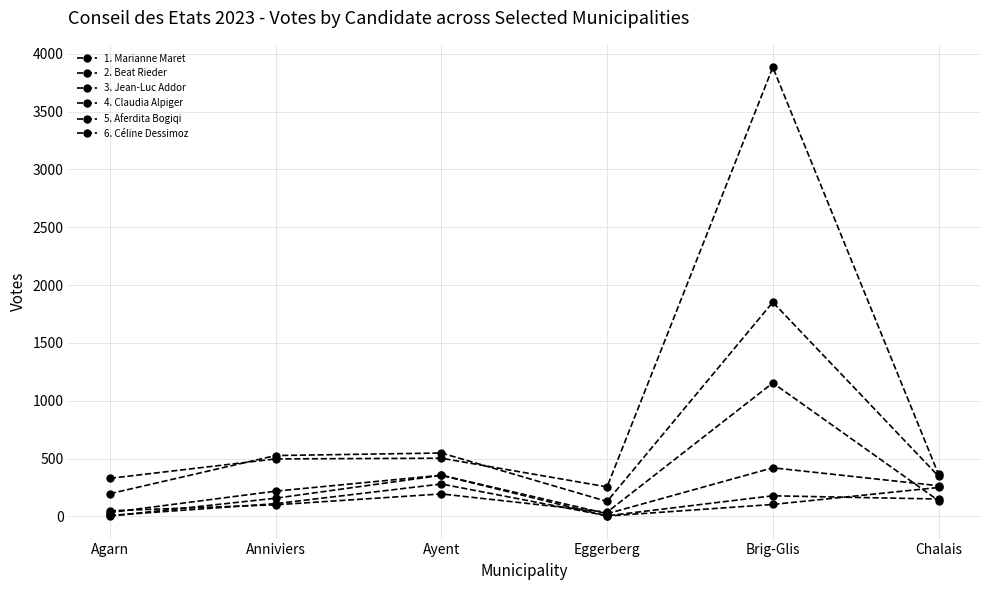

How many series are shown in this chart?

6